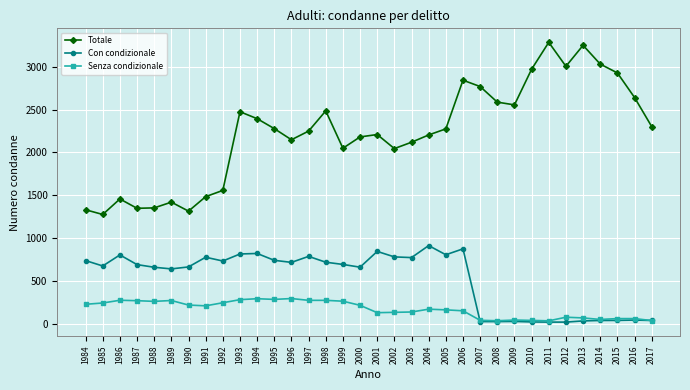

Rank the series by their maximum value, from lowest to highest.

Senza condizionale, Con condizionale, Totale